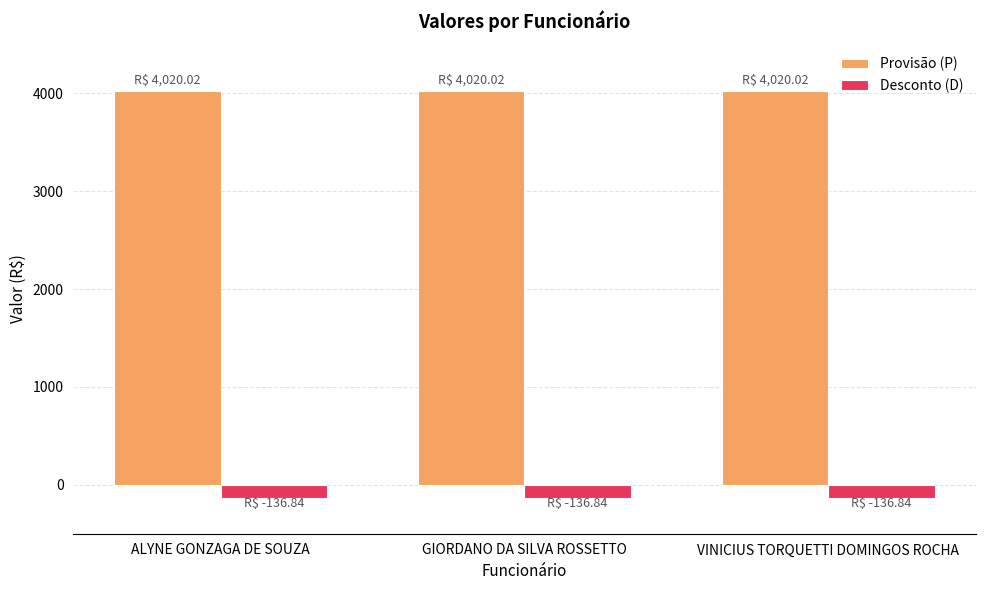

What position from the left is VINICIUS TORQUETTI DOMINGOS ROCHA?

3